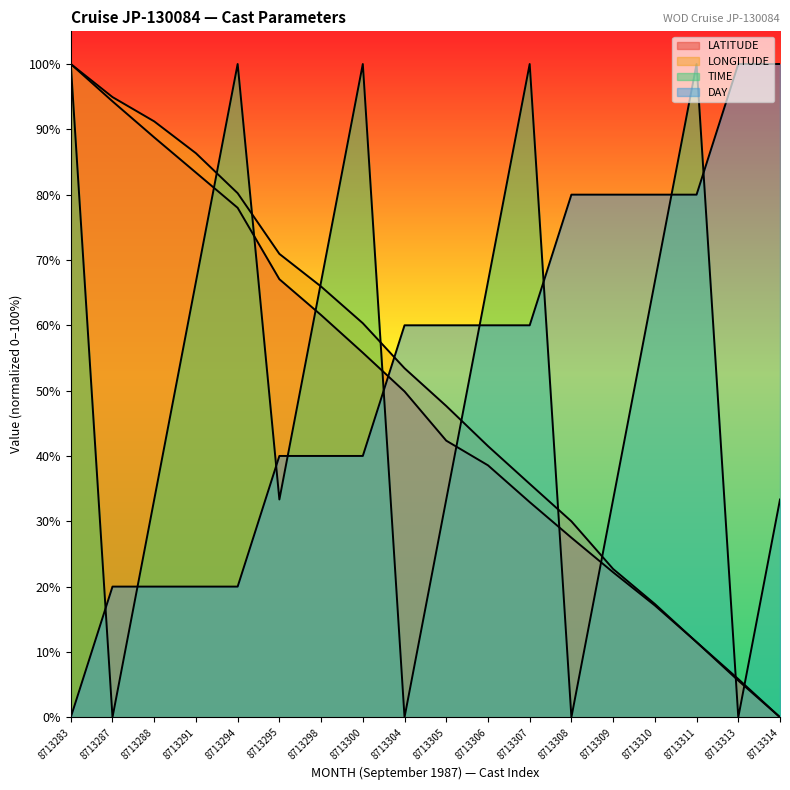

How many values in the TIME series exceed 66?

9